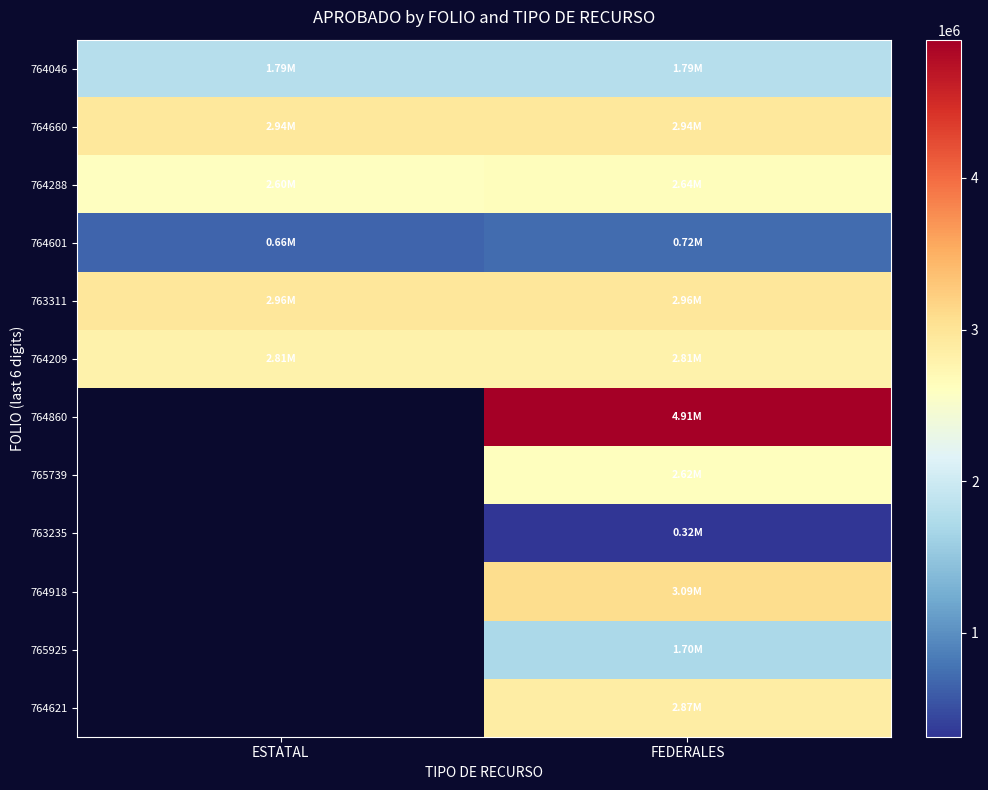

Rank the categories by 764601 value from lowest to highest.

ESTATAL, FEDERALES